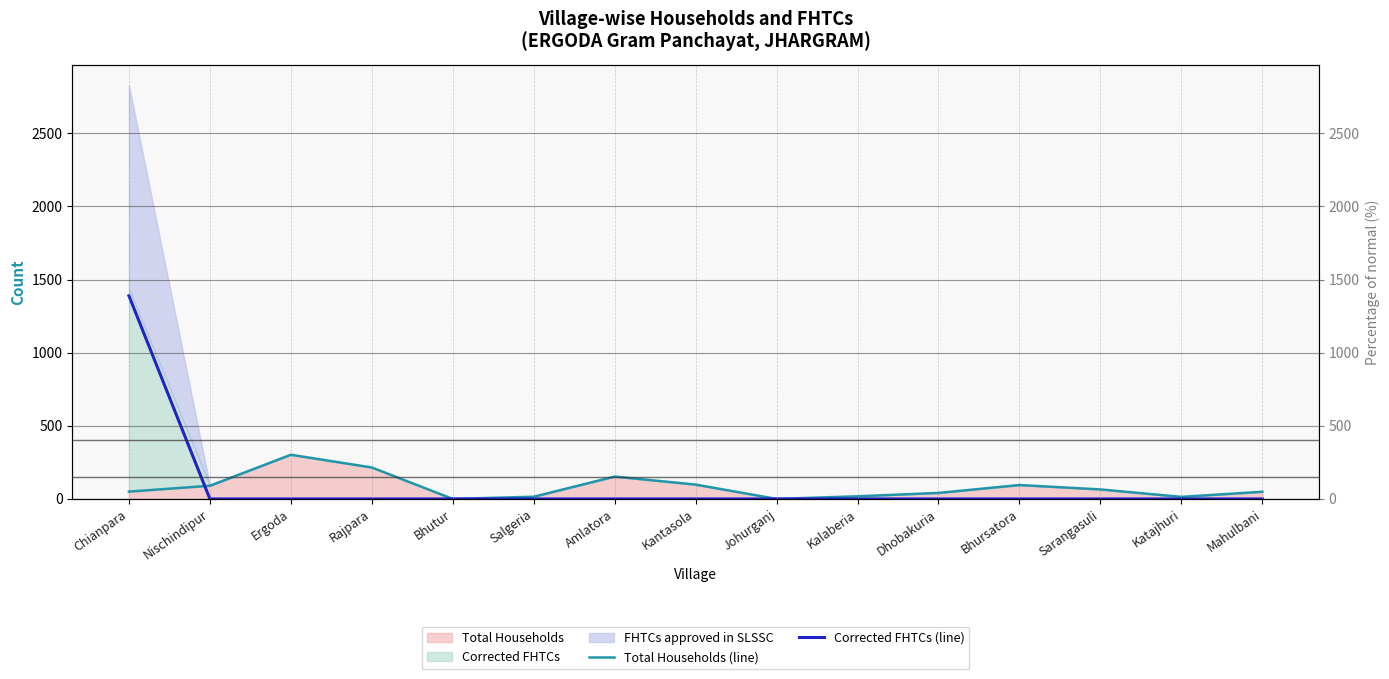

Where does the Total Households (line) series first go above 50?

Nischindipur